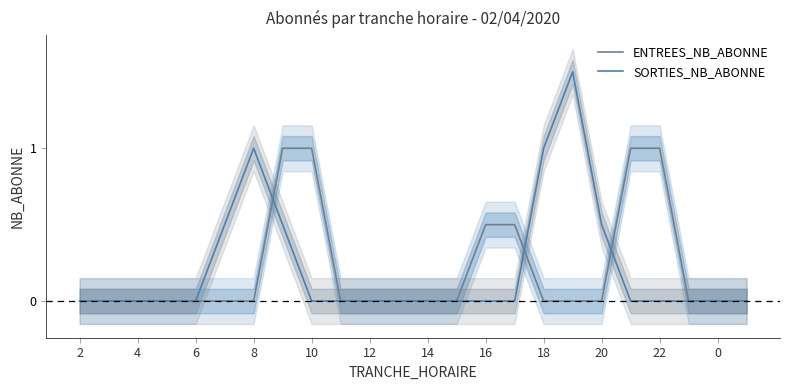

Is it true that ENTREES_NB_ABONNE equals 0.0 at 8?

True